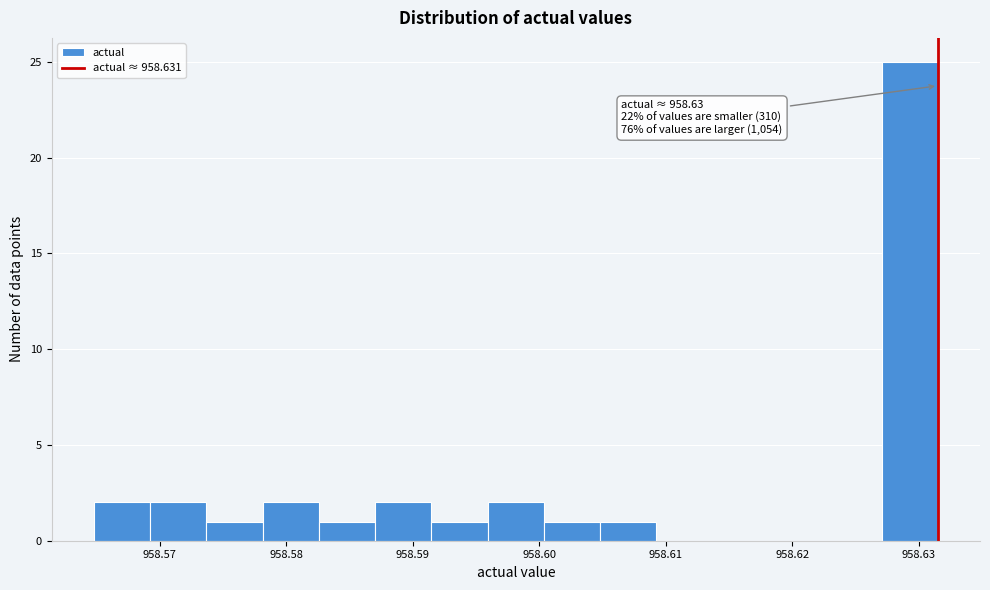

Over which range of the x-axis is the bar tallest?

958.627 to 958.631